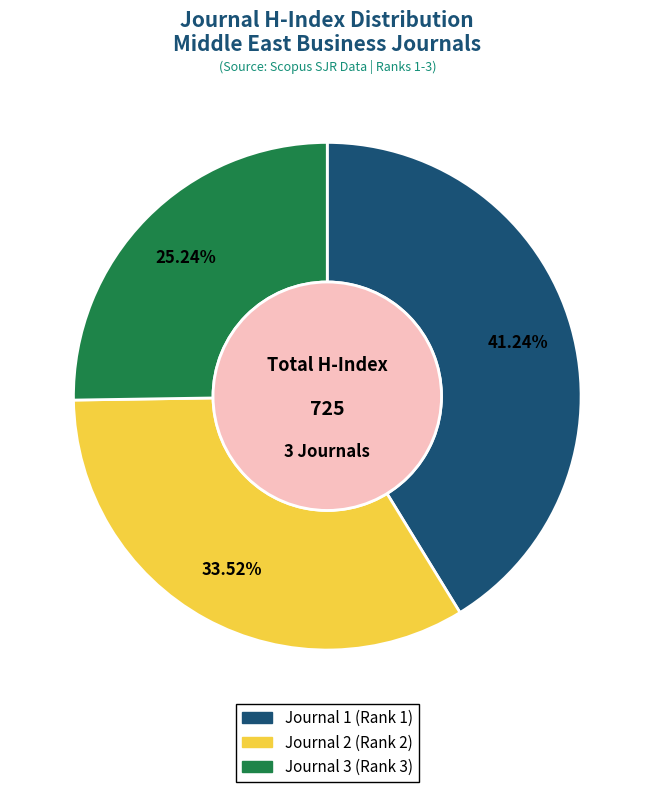

To the nearest percent, what is the difference between the Journal 1 (Rank 1) and Journal 3 (Rank 3) slice percentages?

16%